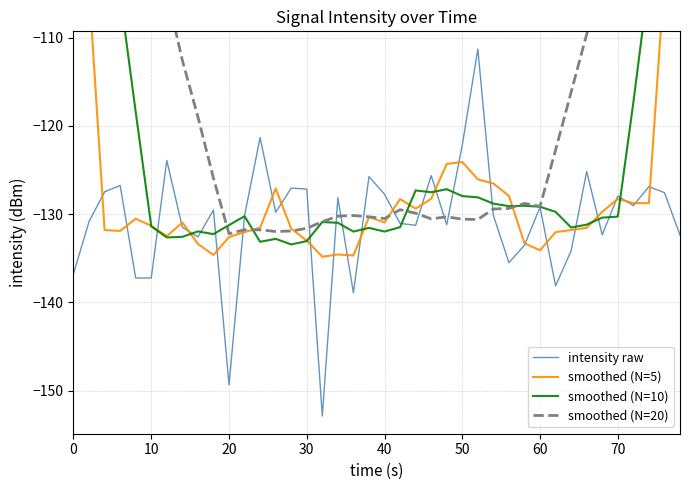

The value of intensity raw at 30 is -127.2. True or false?

True